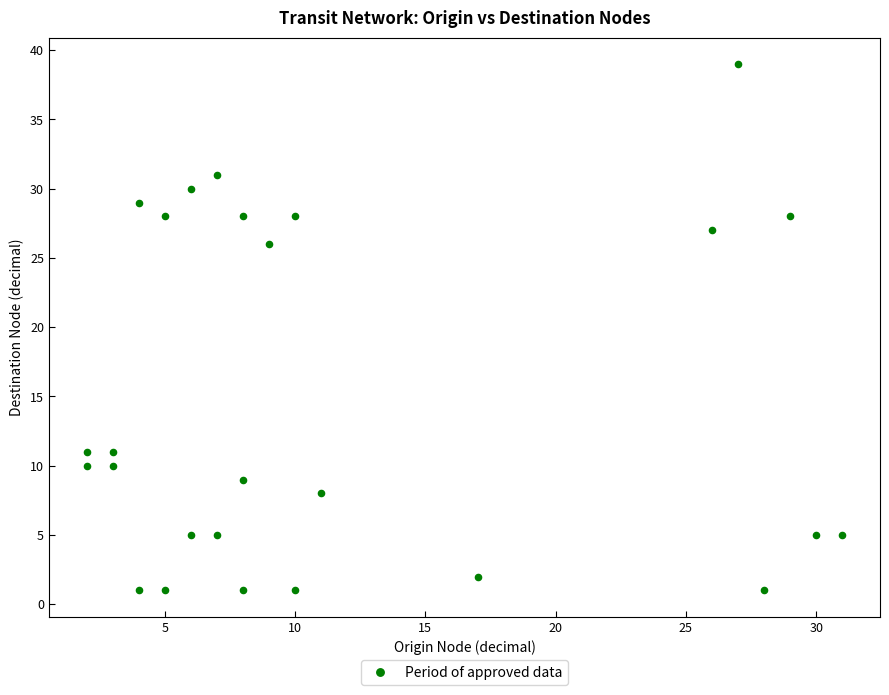

What Y value in the scatter plot is closest to 20?

26